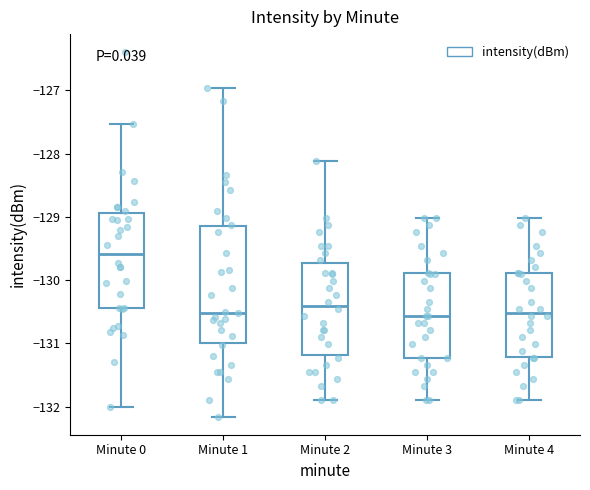

Where does the lower whisker of the box for Minute 3 end on the y-axis? The values are not printed on the chart, so give them approximately, as read against the axis.

-131.9